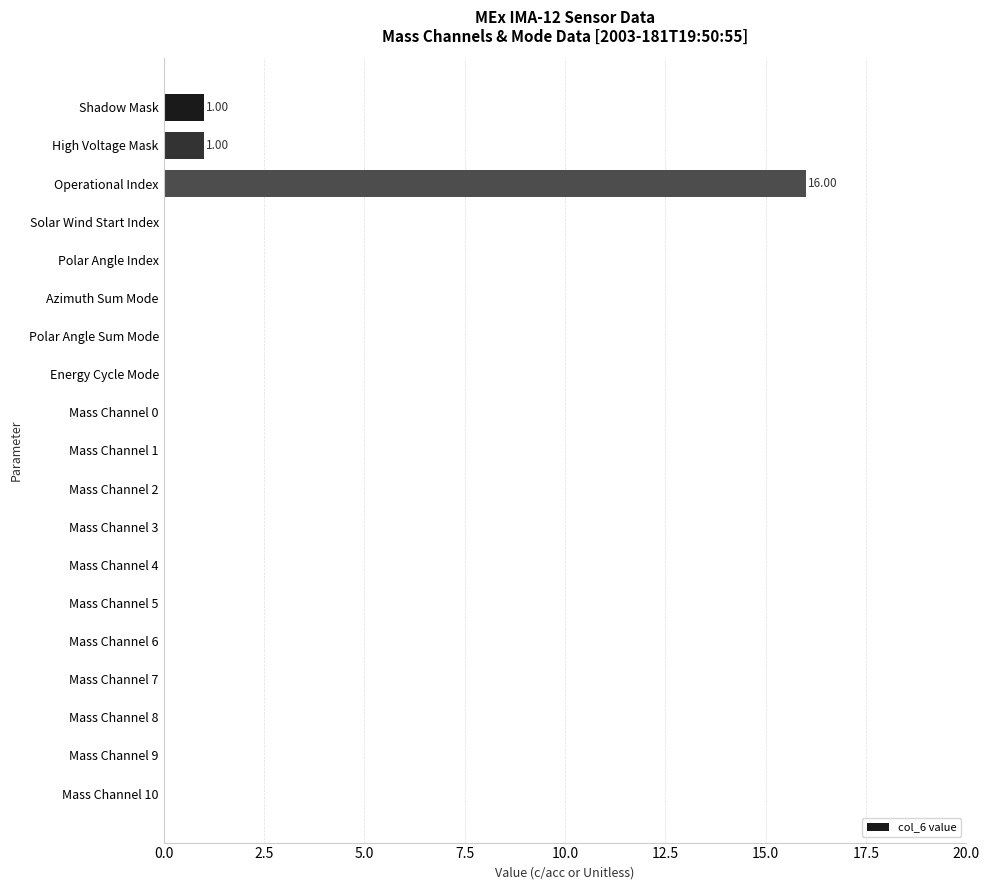

Between Operational Index and Mass Channel 1, which is larger?

Operational Index